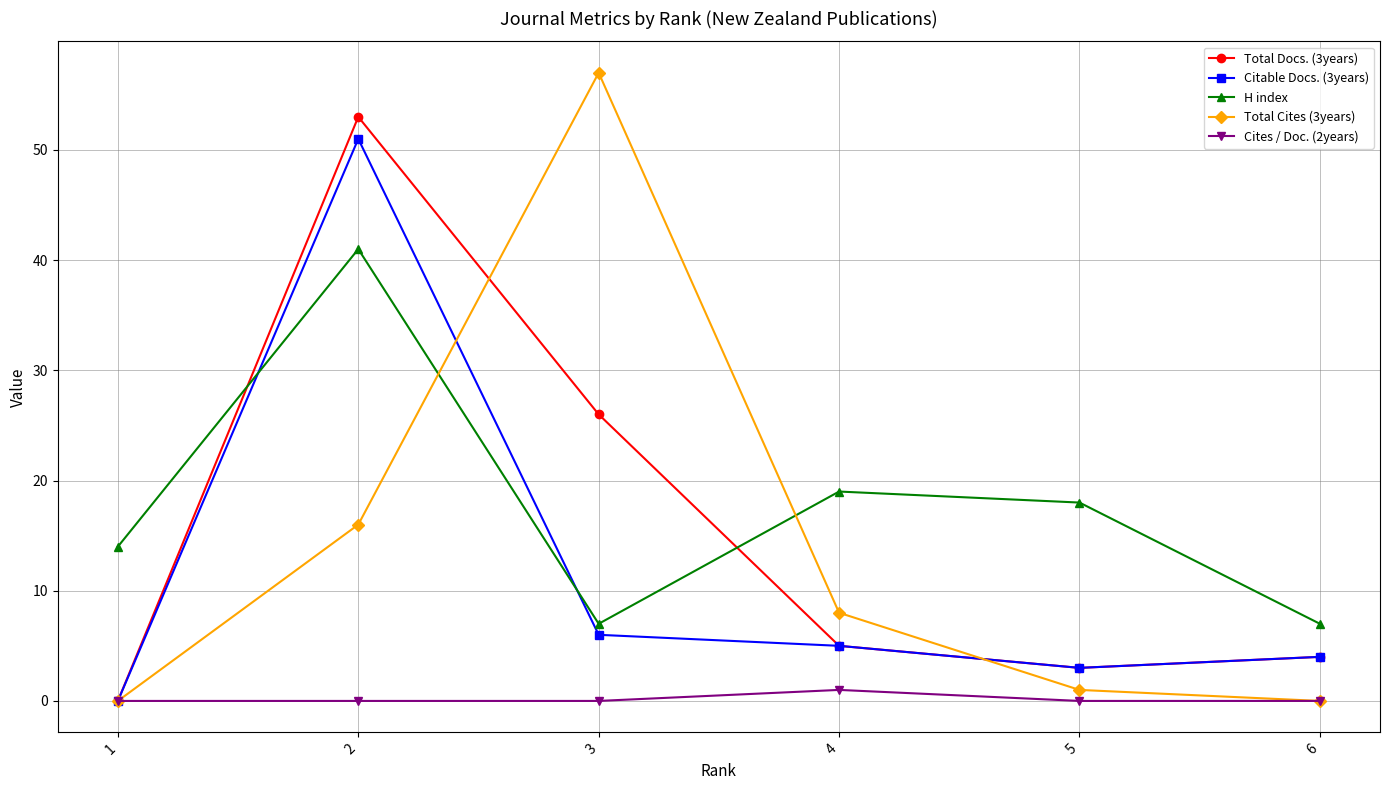

True or false: H index has a value of 2 at 6.

False